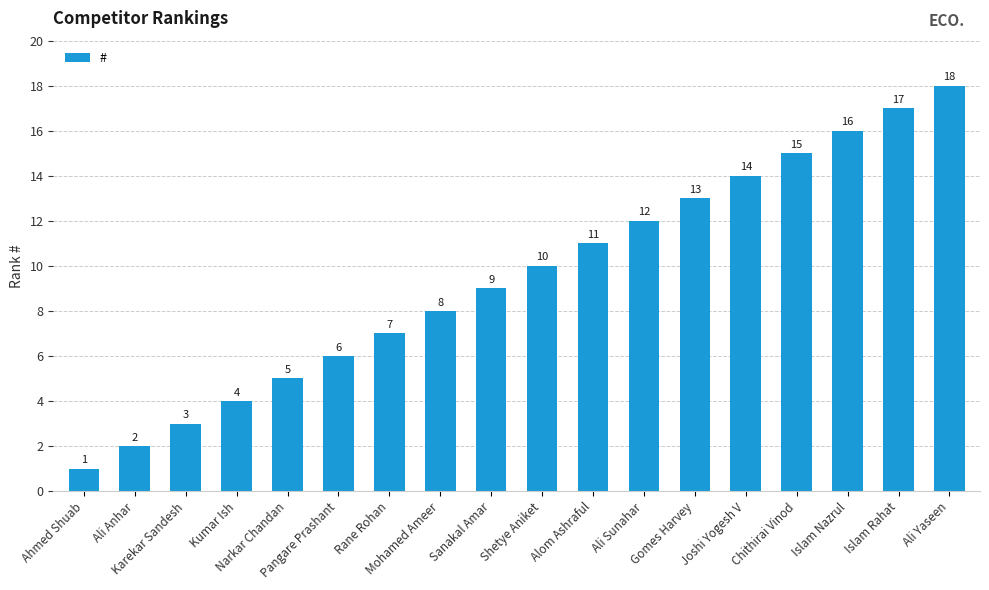

At which category does the chart reach its peak across all series?

Ali Yaseen